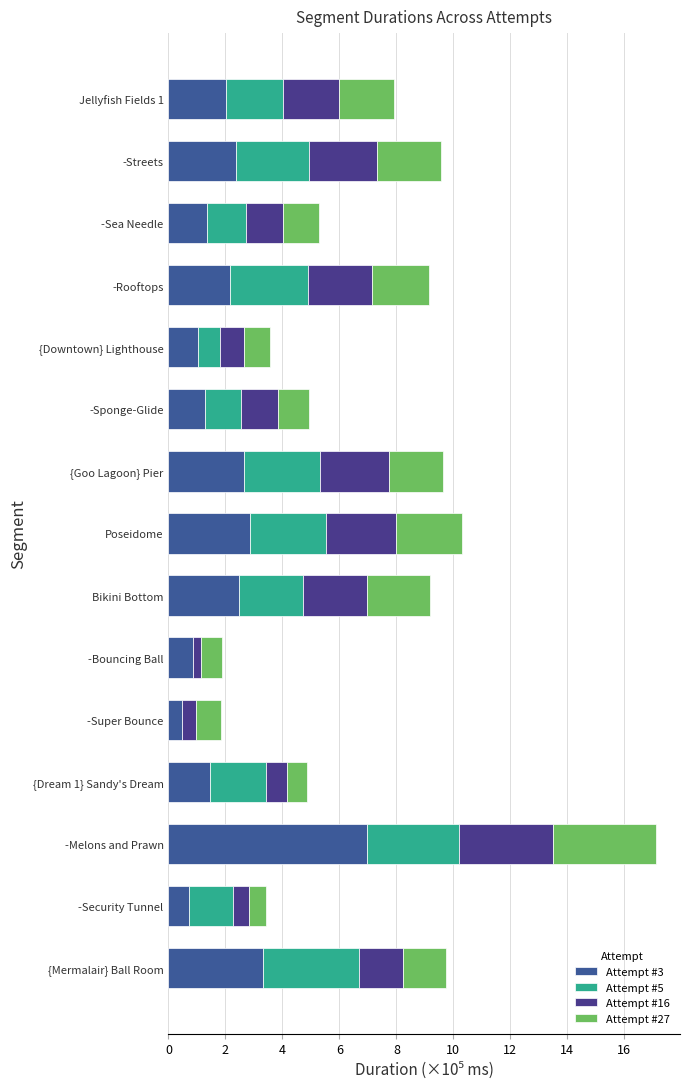

Which series has the largest total across all categories?

Attempt #3